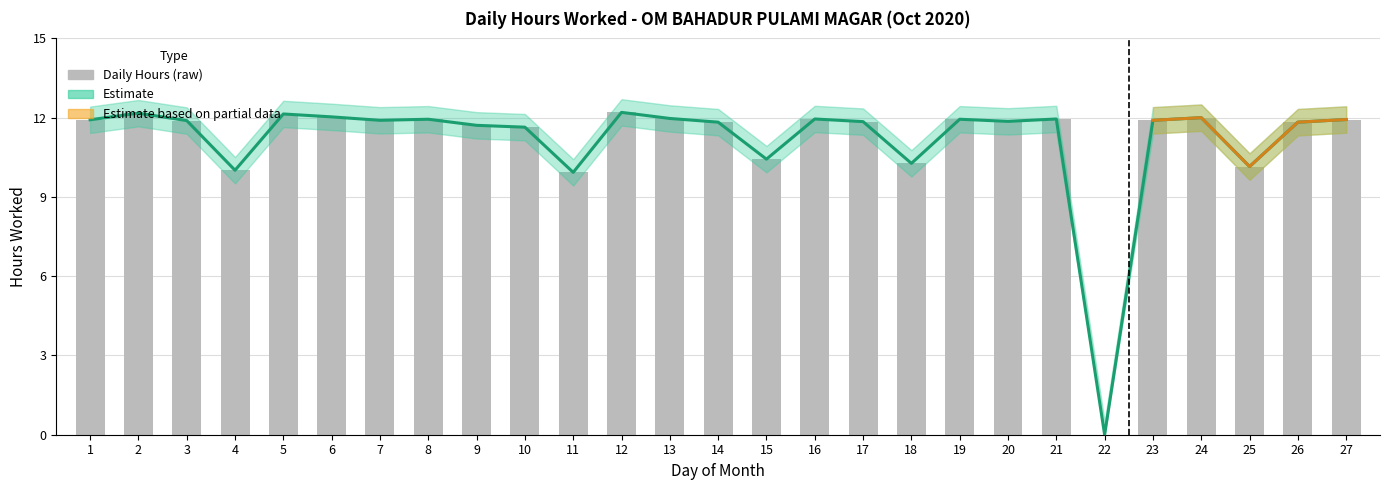

At which label does Upper Band first exceed 11?

1